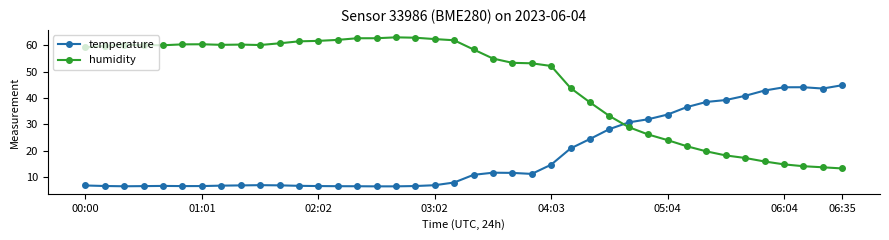

True or false: humidity has more than 0 points higher than both neighbors.

True